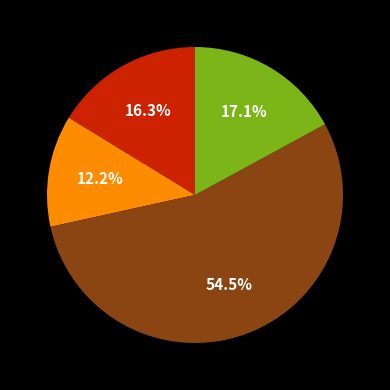

Is there a majority slice in this chart?

Yes